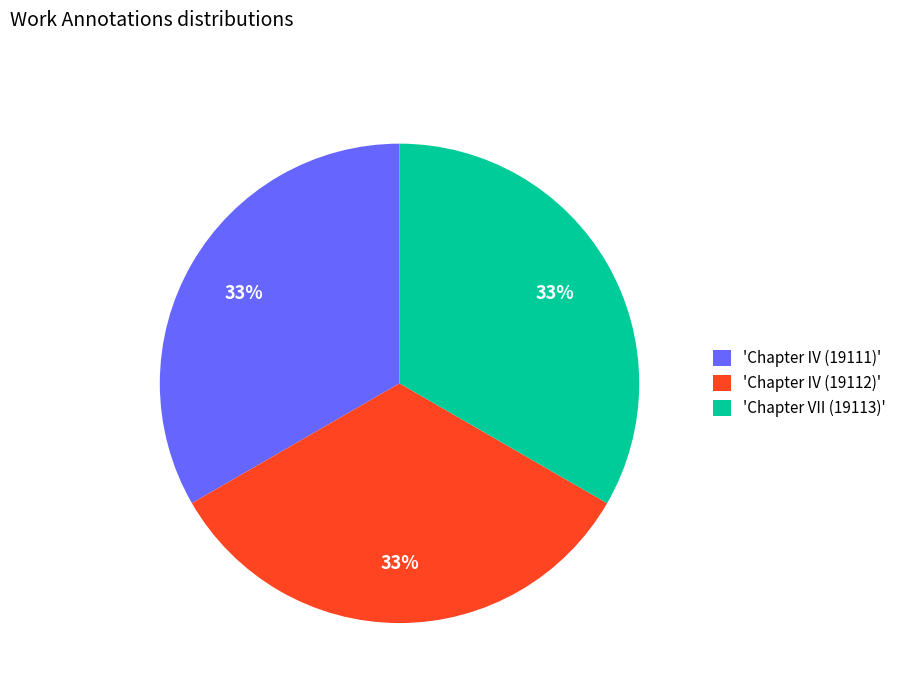

Does 'Chapter IV (19111)' account for over 50% of the chart?

No